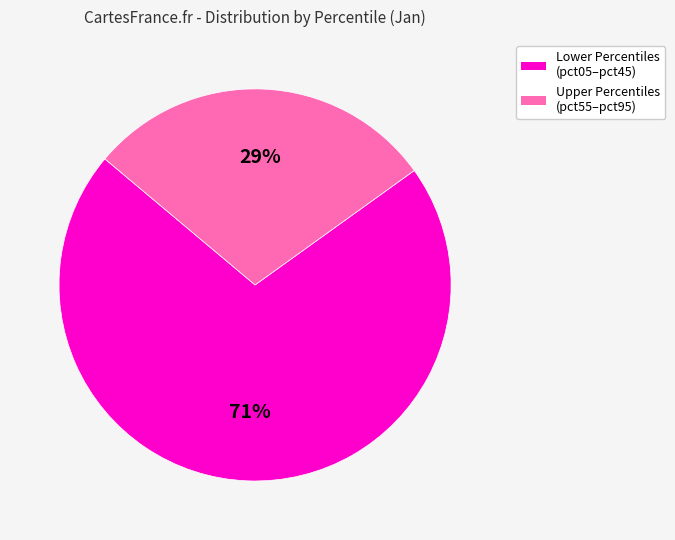

To the nearest percent, what is the difference between the largest and smallest slice percentages?

42%